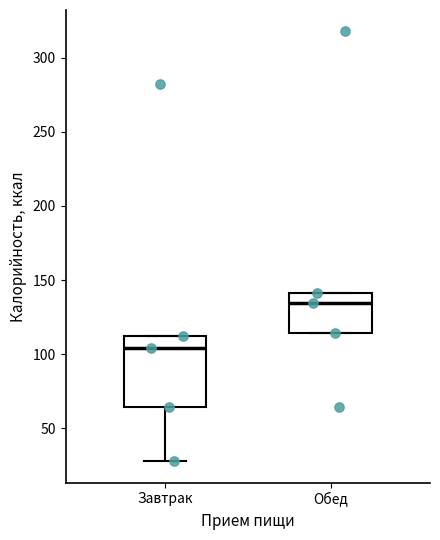

Which box's median line is the lowest?

Завтрак